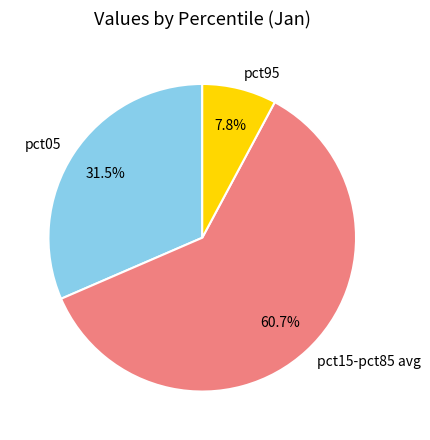

How many slices are in this pie chart?

3